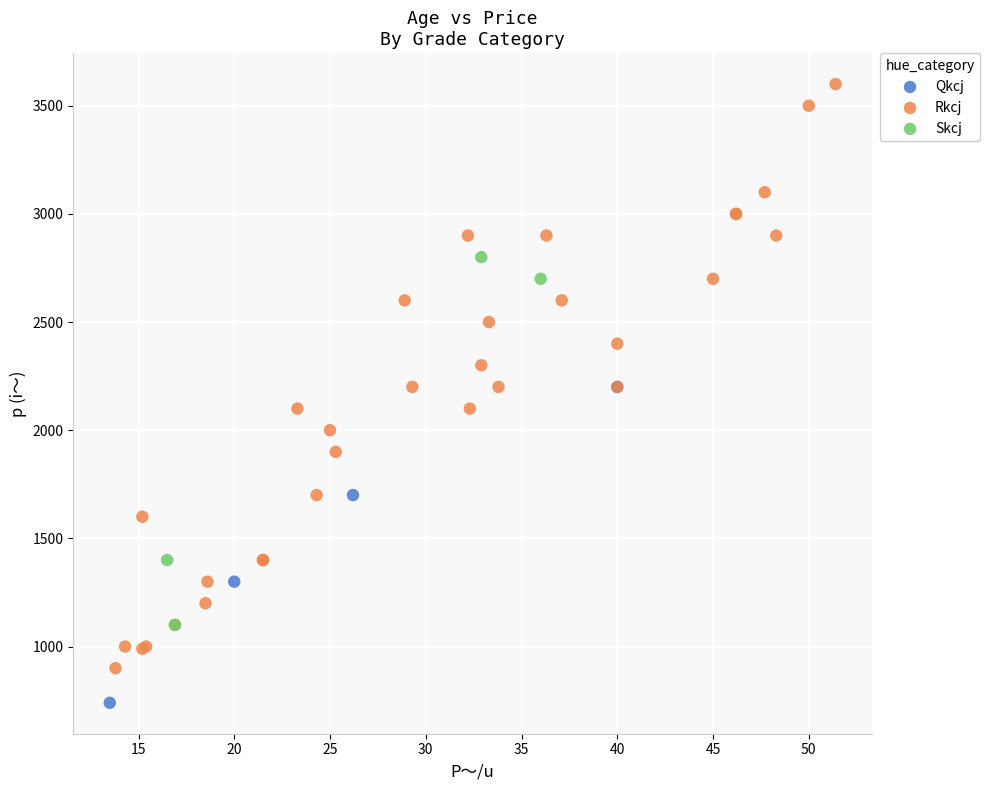

What are all the series names shown in the legend?

Qkcj, Rkcj, Skcj